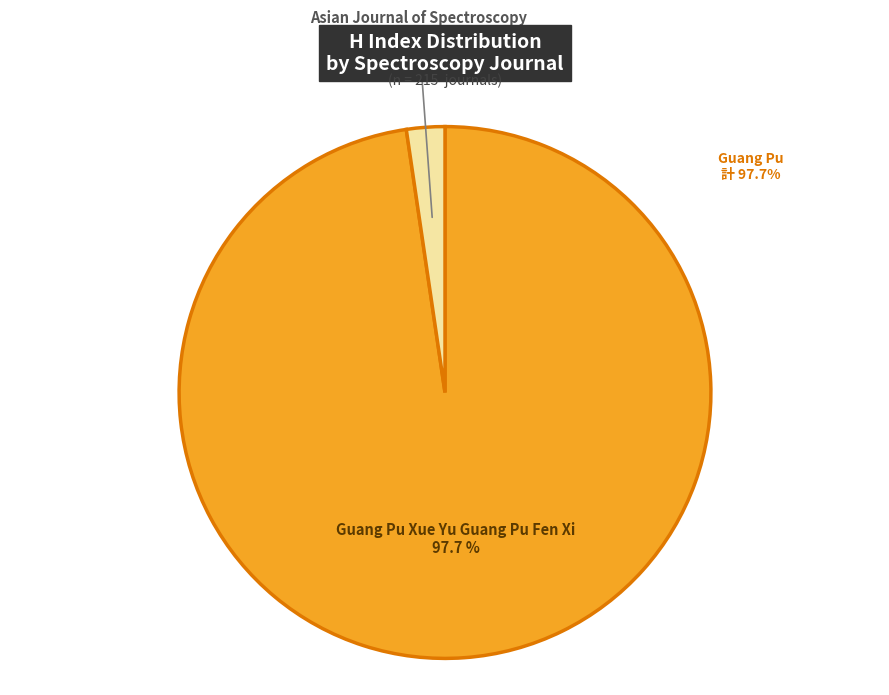

Is it true that Guang Pu Xue Yu Guang Pu Fen Xi is 87% of the pie?

False